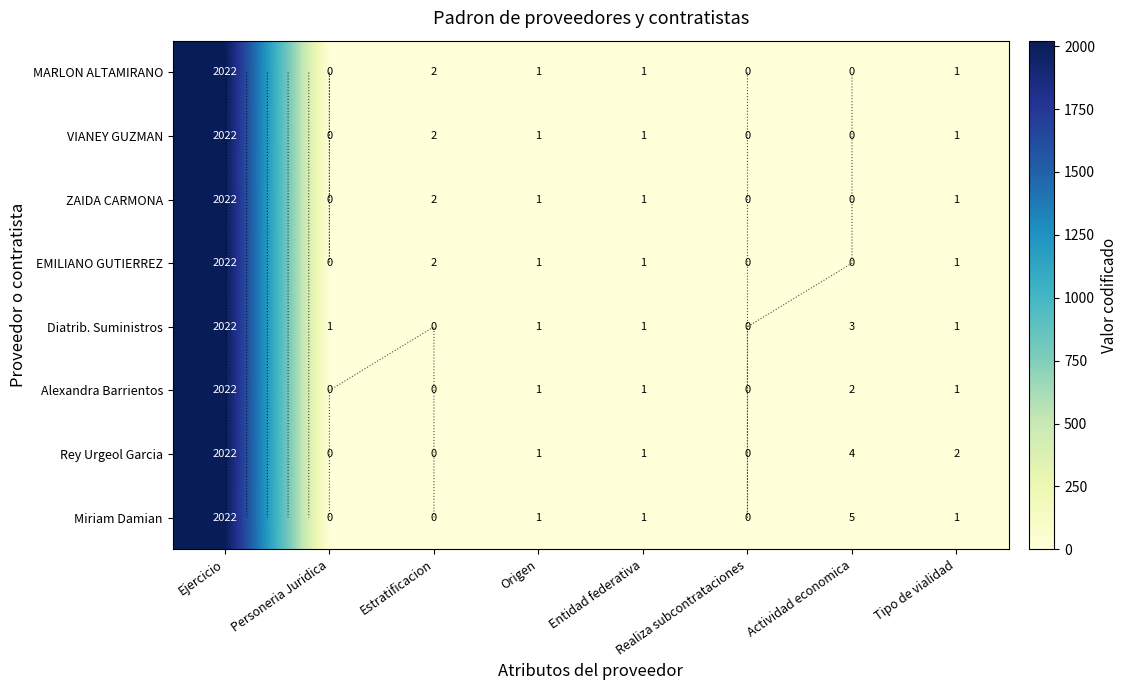

At which label does Rey Urgeol Garcia reach its minimum?

Personeria Juridica